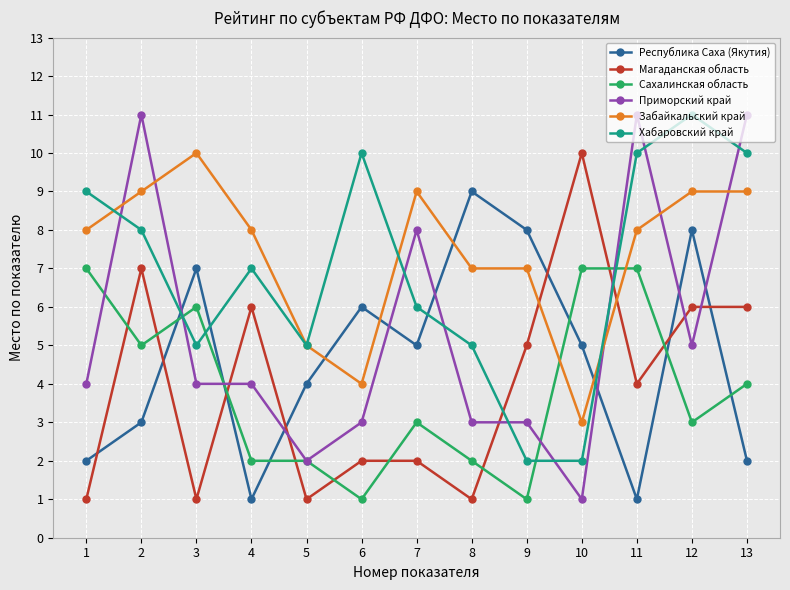

At which category does Республика Саха (Якутия) reach its first local valley?

4